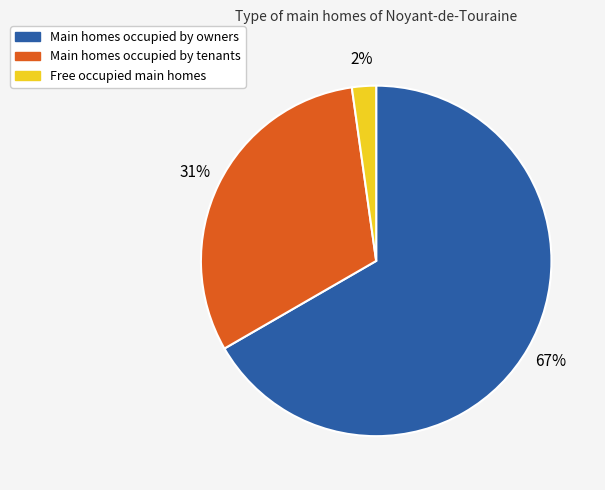

To the nearest percent, what percentage of the pie is Main homes occupied by owners?

67%